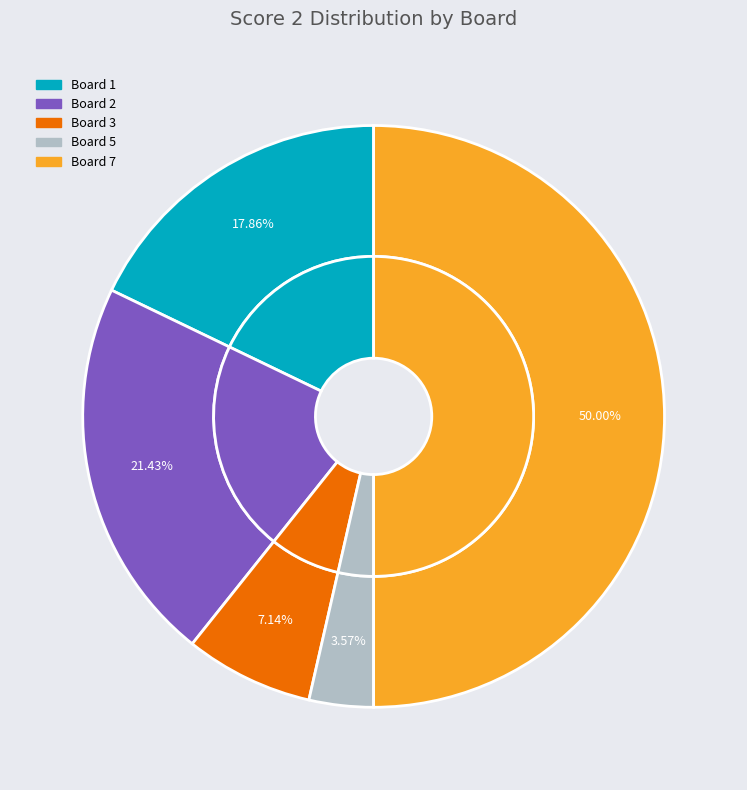

What is the total percentage of Board 6 and Board 5?

3.6%